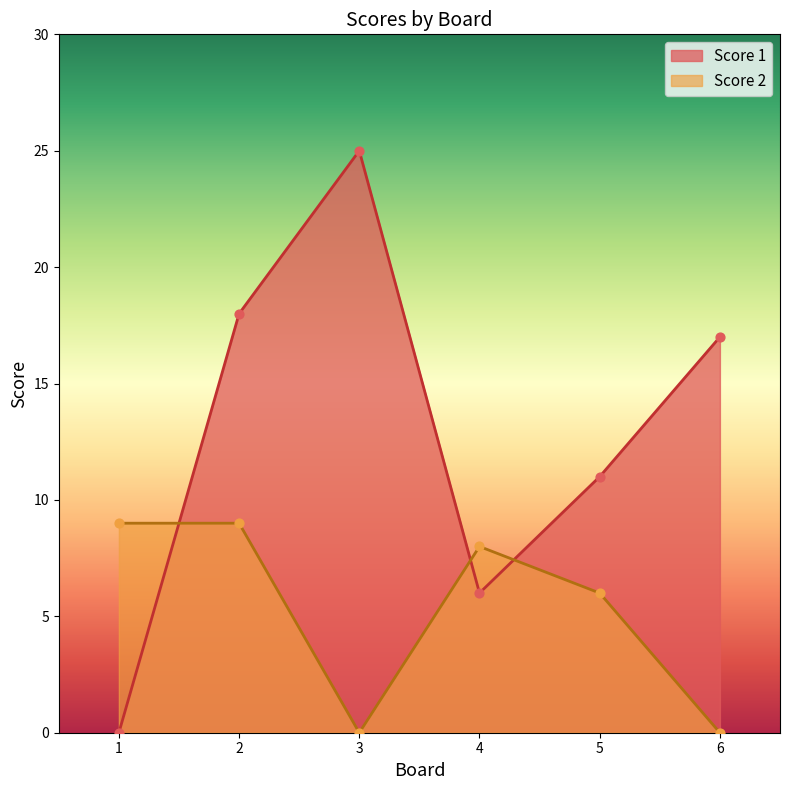

At how many categories does at least one series exceed 20?

1